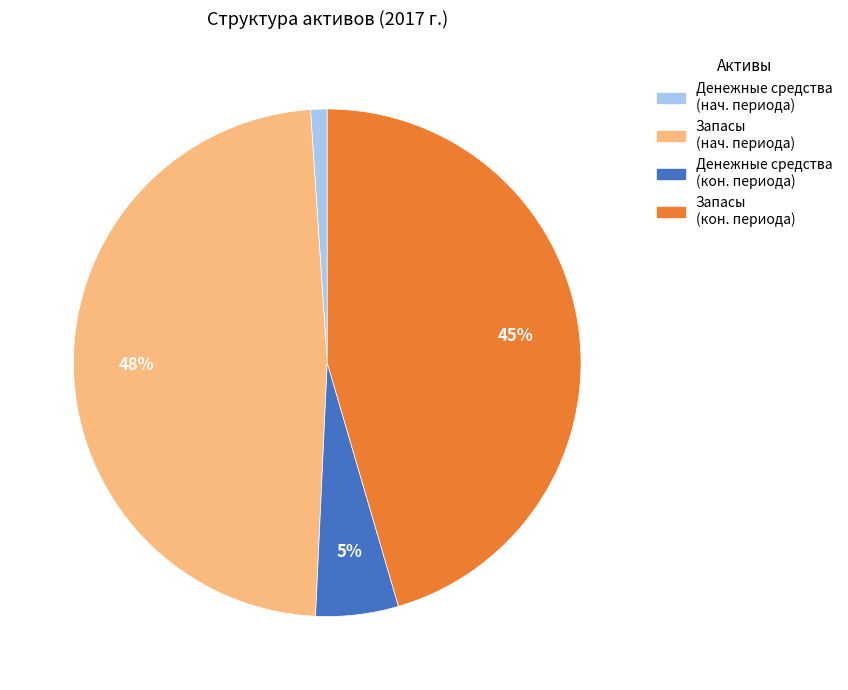

Combined, do Запасы (кон. периода) and Денежные средства (кон. периода) account for over 50%?

Yes